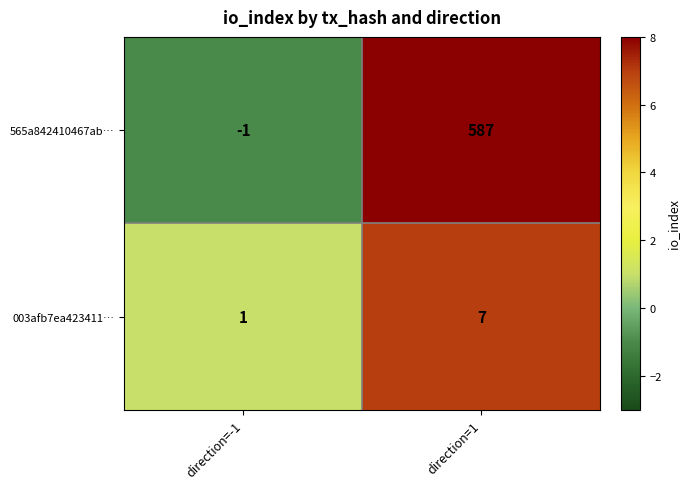

Which category has the highest value across all series?

direction=1